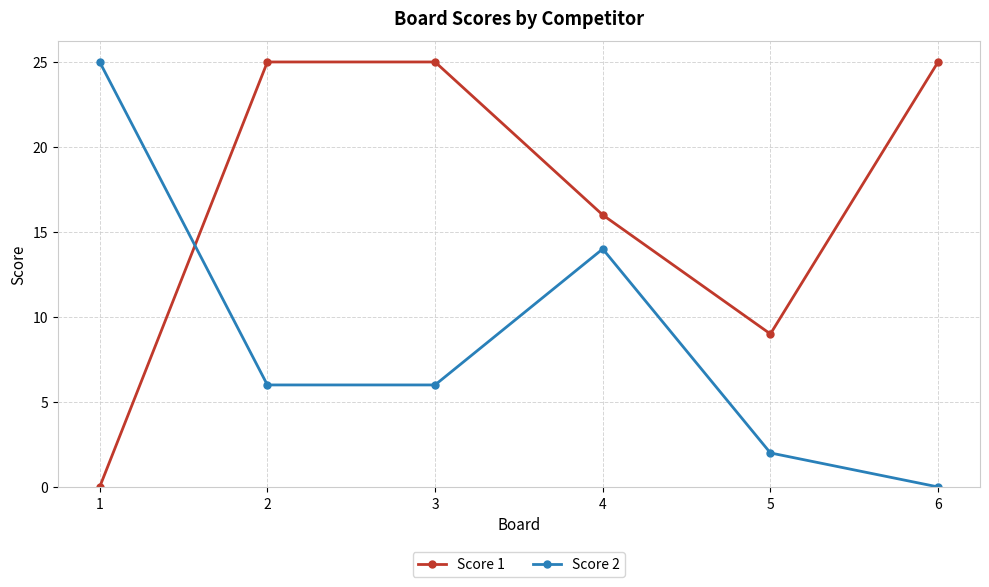

The value of Score 1 at 3 is 44. True or false?

False